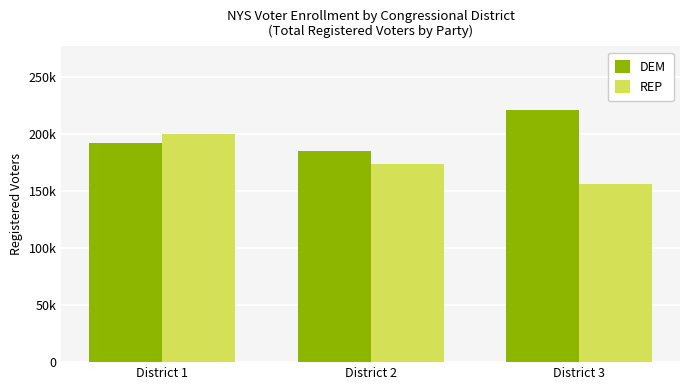

What is the difference between the second highest and minimum values in the DEM series?

6661